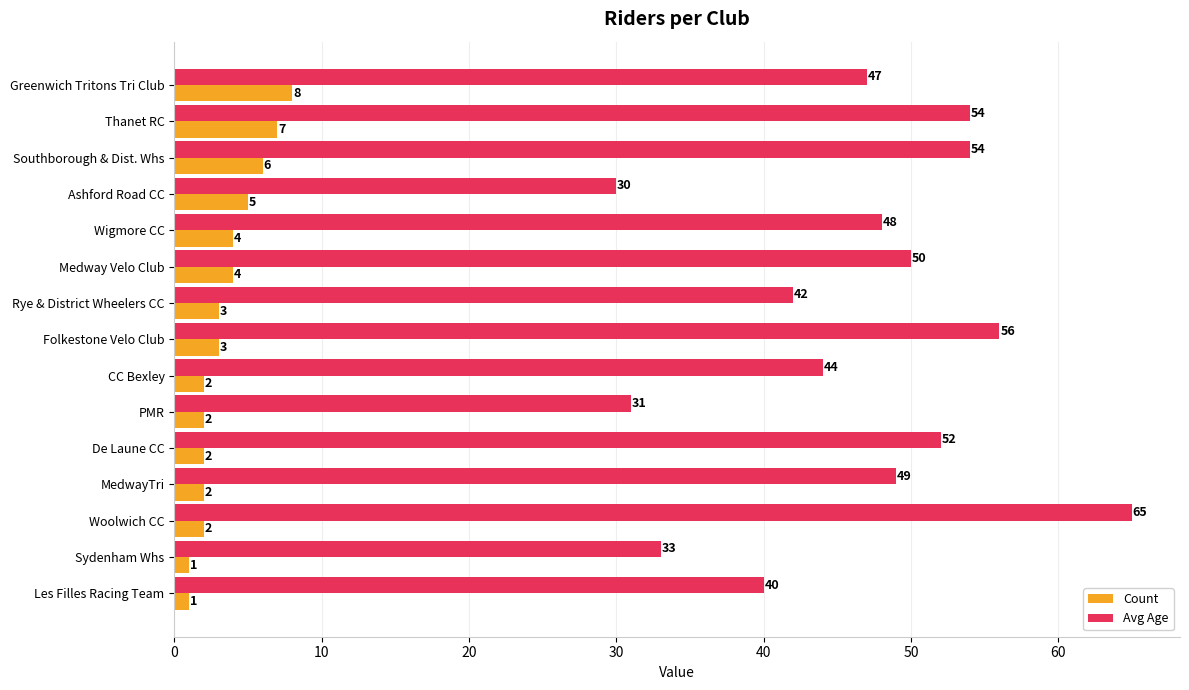

At which category is the sum across all series the highest?

Woolwich CC